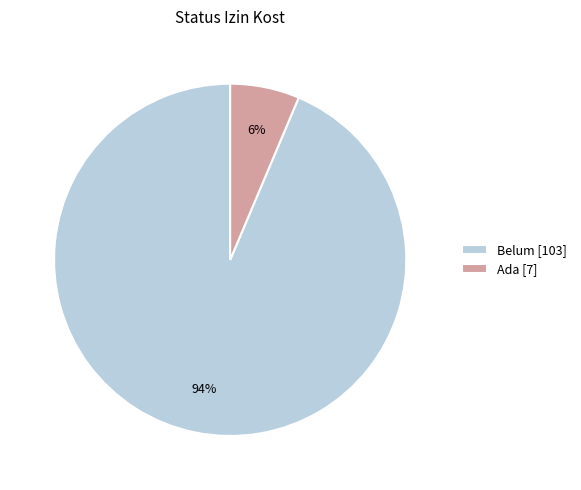

Which has a higher value, Ada [7] or Belum [103]?

Belum [103]